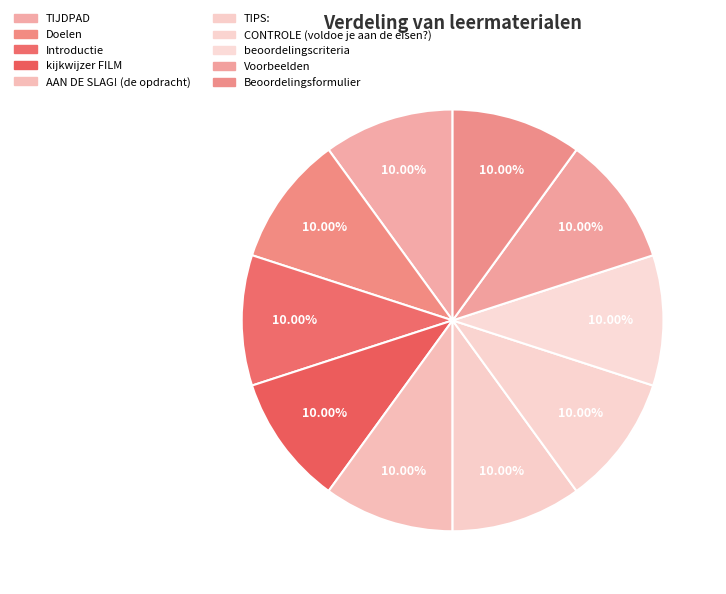

How many slices are in this pie chart?

10